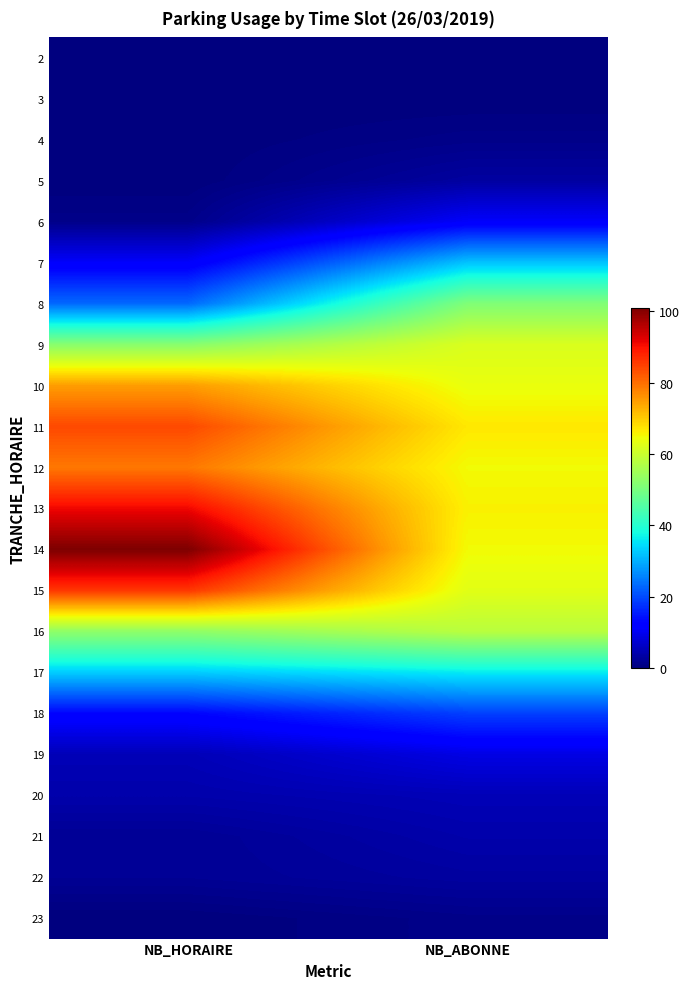

Which label corresponds to the smallest value in the chart?

NB_HORAIRE